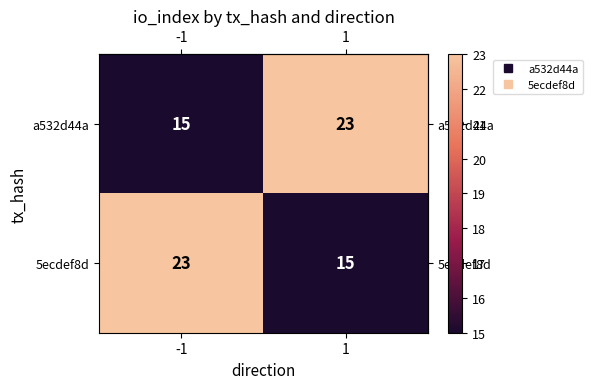

What is the total value across all series at -1?

38